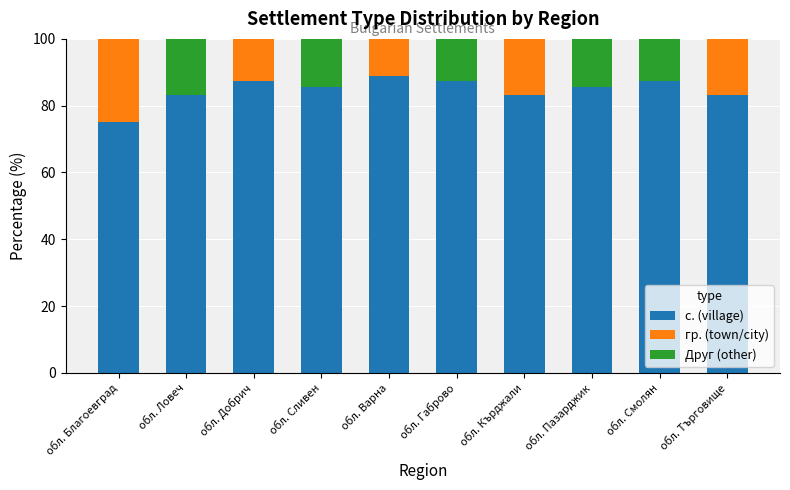

What is the total value across all series at обл. Габрово?

100.0